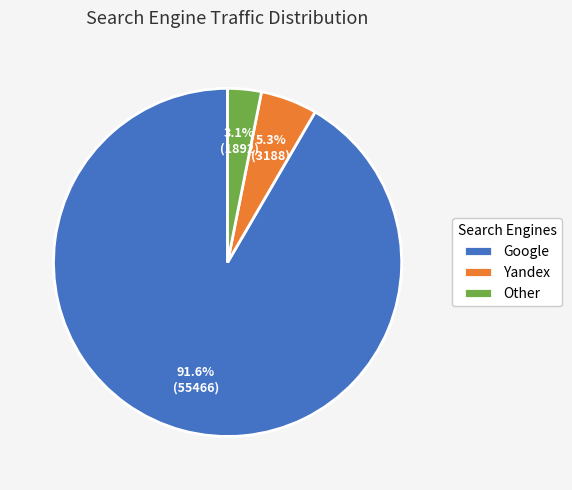

Which category accounts for the majority?

Google